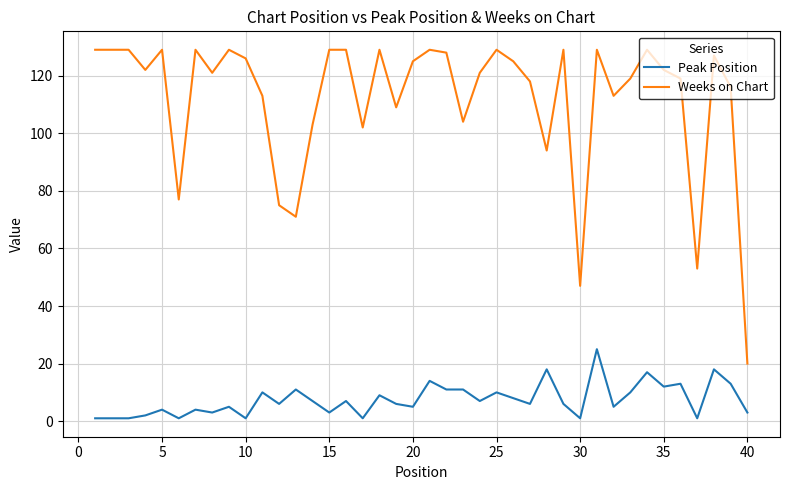

What is the difference between the maximum and minimum values in the Weeks on Chart series?

109